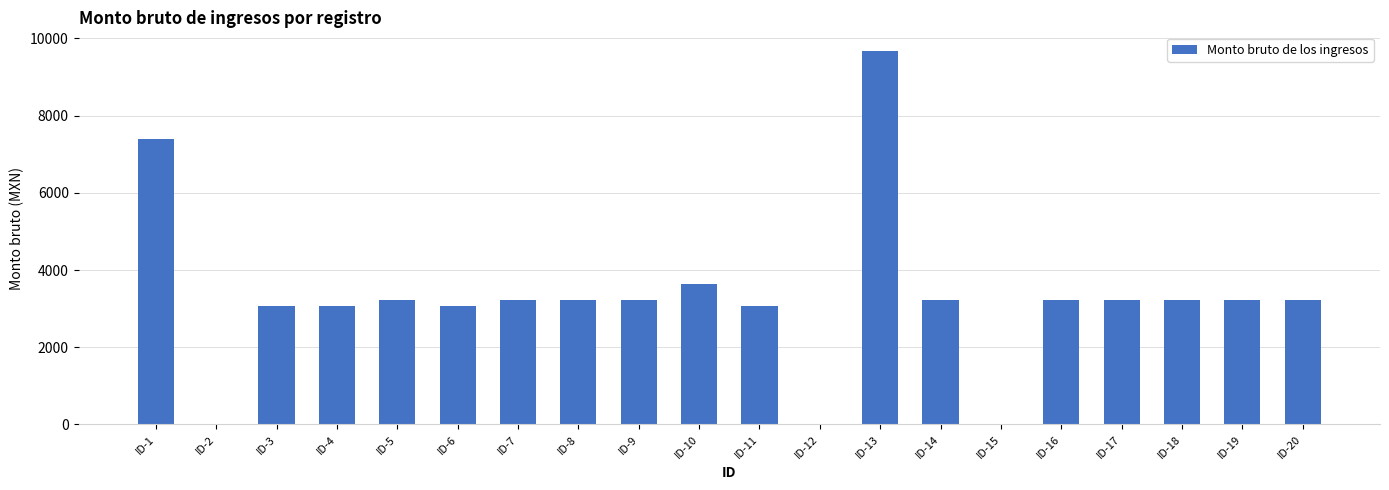

True or false: the data shows 3641 at ID-10.

True